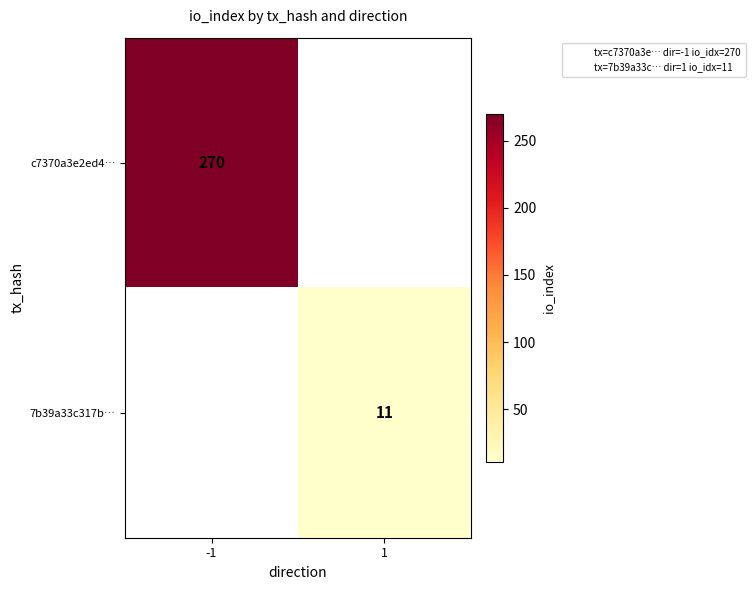

Which category has the lowest value across all series?

1